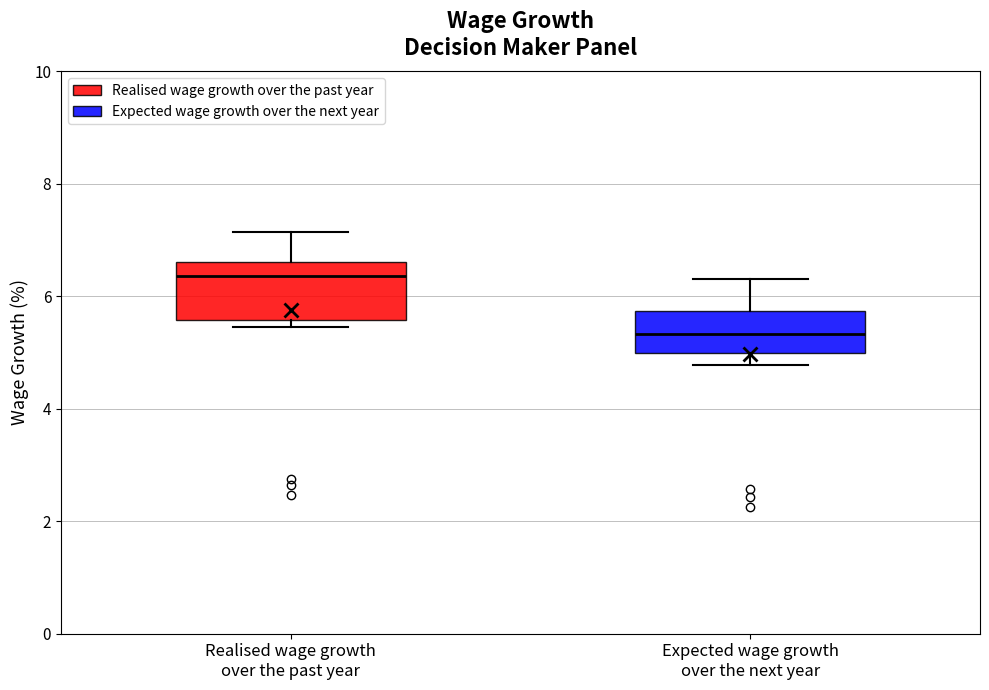

Which box is the tallest, from its lower edge to its upper edge?

Realised wage growth over the past year